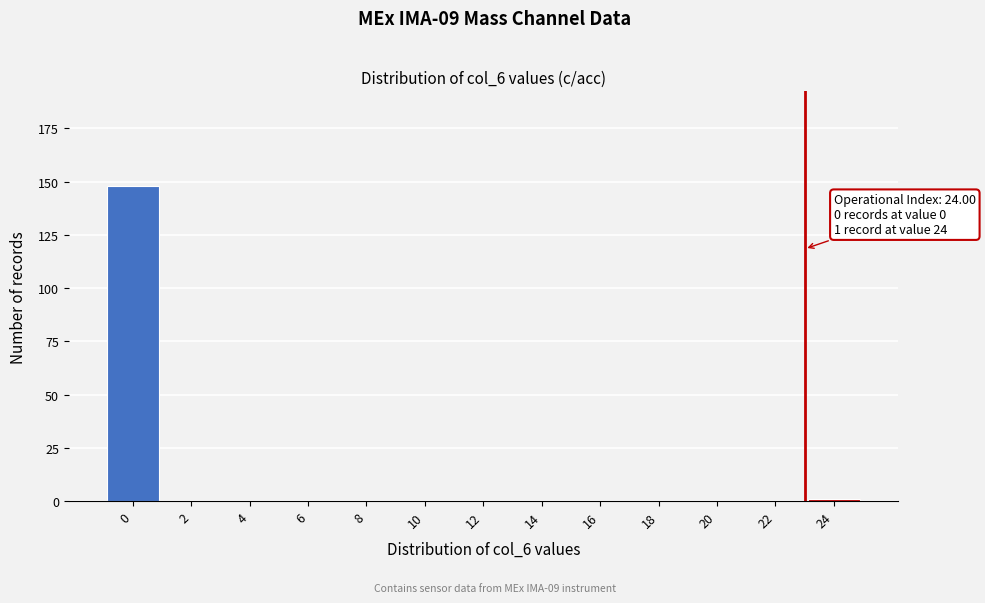

Reading right to left, what are all the values shown in this chart?

24=1	22=0	20=0	18=0	16=0	14=0	12=0	10=0	8=0	6=0	4=0	2=0	0=148